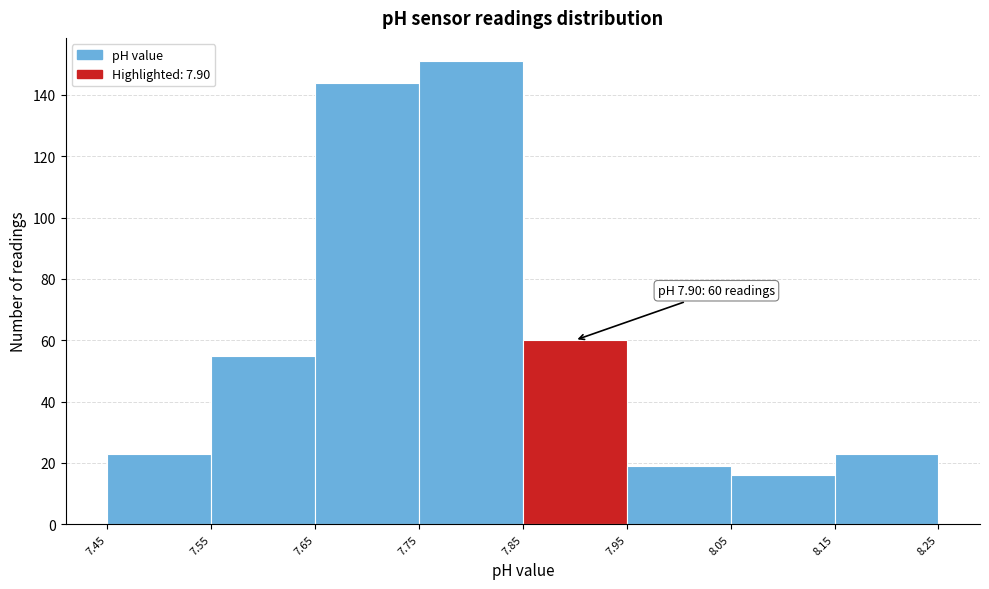

Which range on the x-axis has the tallest bar?

7.75 to 7.85